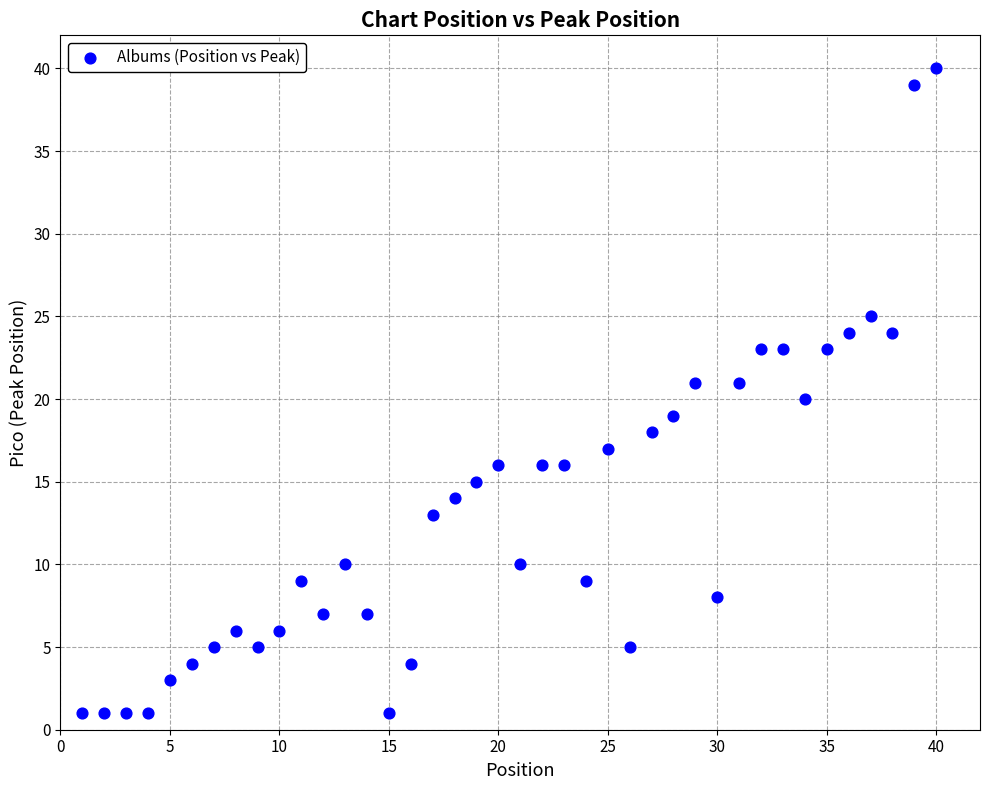

What is the range of Y values (max minus min)?

39